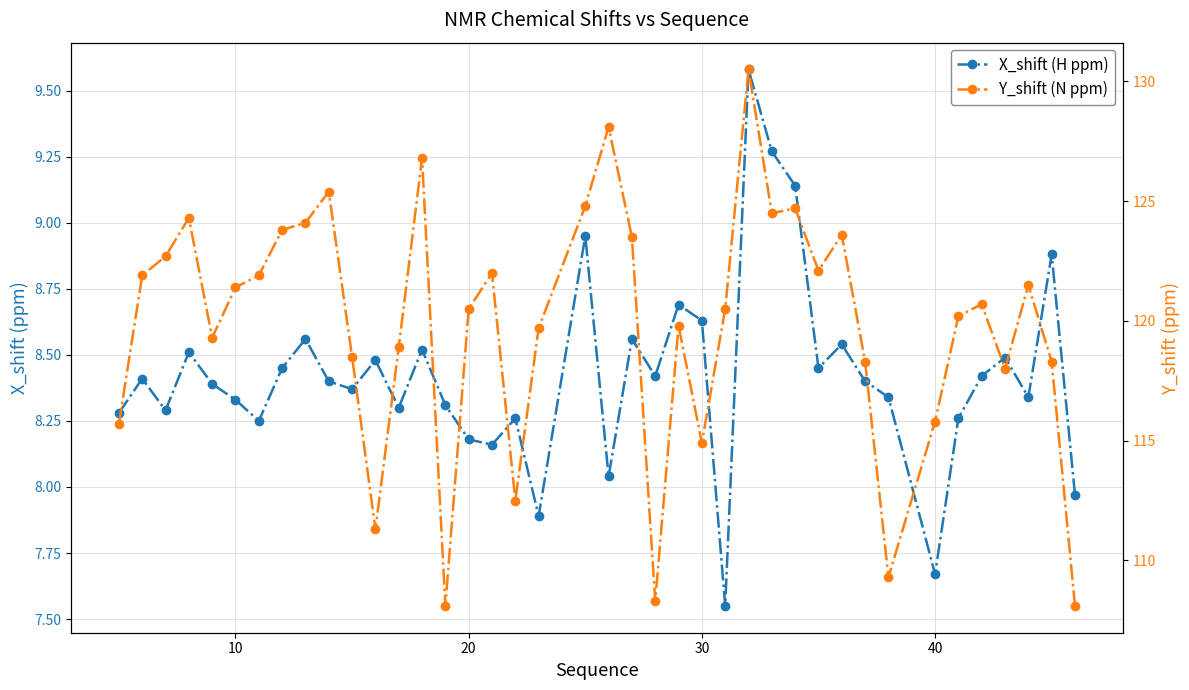

Which series has the largest total across all categories?

Y_shift (N ppm)